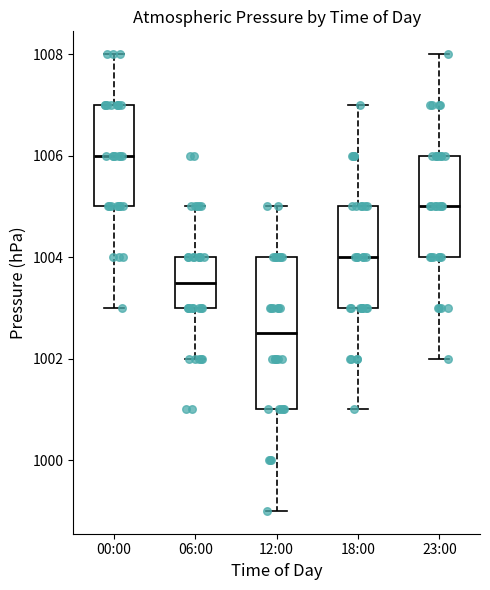

Reading left to right, transcribe this box plot: for each box, give where its median line is, the range the box spans, and where its two whiskers end, as read against the y-axis. The values are not printed on the chart, so give them approximately, as read against the axis.

00:00: median 1006.0, box 1005.0 to 1007.0, whiskers 1003.0 to 1008.0
06:00: median 1003.6, box 1003.0 to 1004.0, whiskers 1002.0 to 1005.0
12:00: median 1002.6, box 1001.0 to 1004.0, whiskers 999.0 to 1005.0
18:00: median 1004.0, box 1003.0 to 1005.0, whiskers 1001.0 to 1007.0
23:00: median 1005.0, box 1004.0 to 1006.0, whiskers 1002.0 to 1008.0